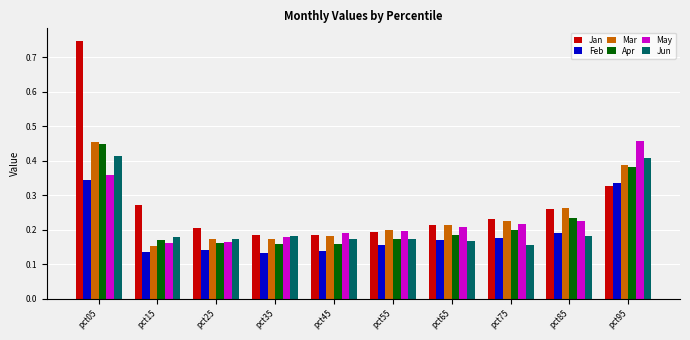

The value of Apr at pct25 is 0.2. True or false?

True